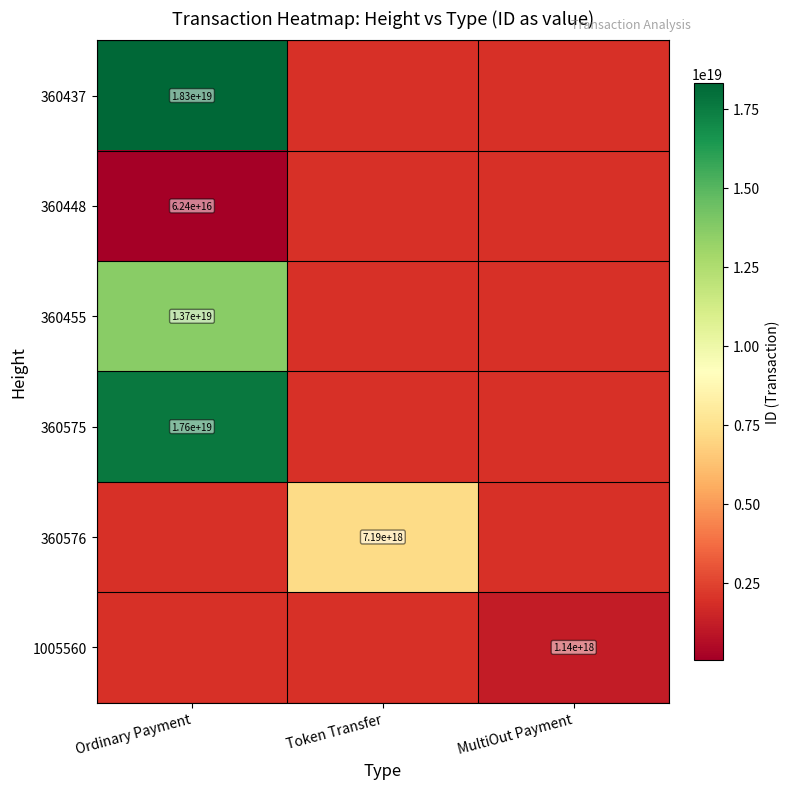

Is it true that 1005560 equals 611180811046922368 at MultiOut Payment?

False